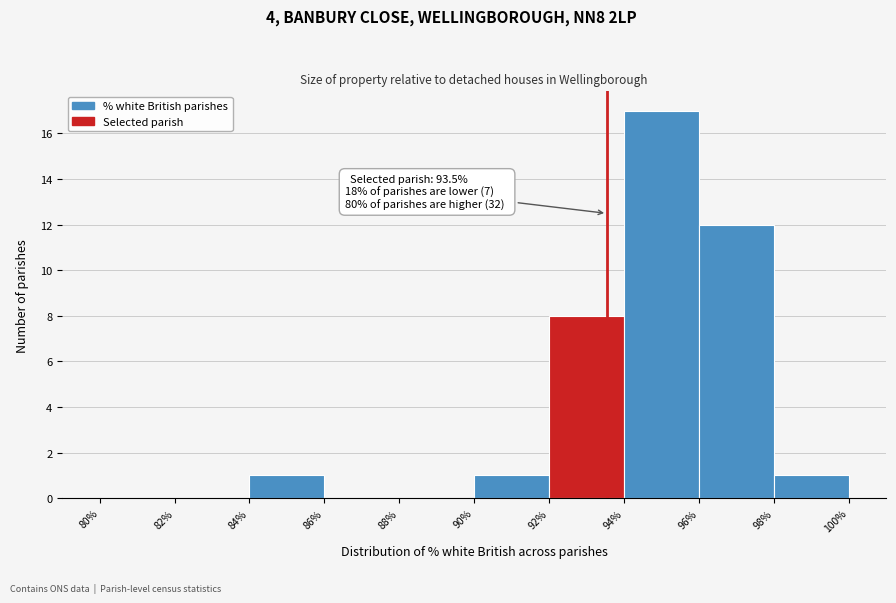

Over which range of the x-axis is the bar tallest?

94% to 96%